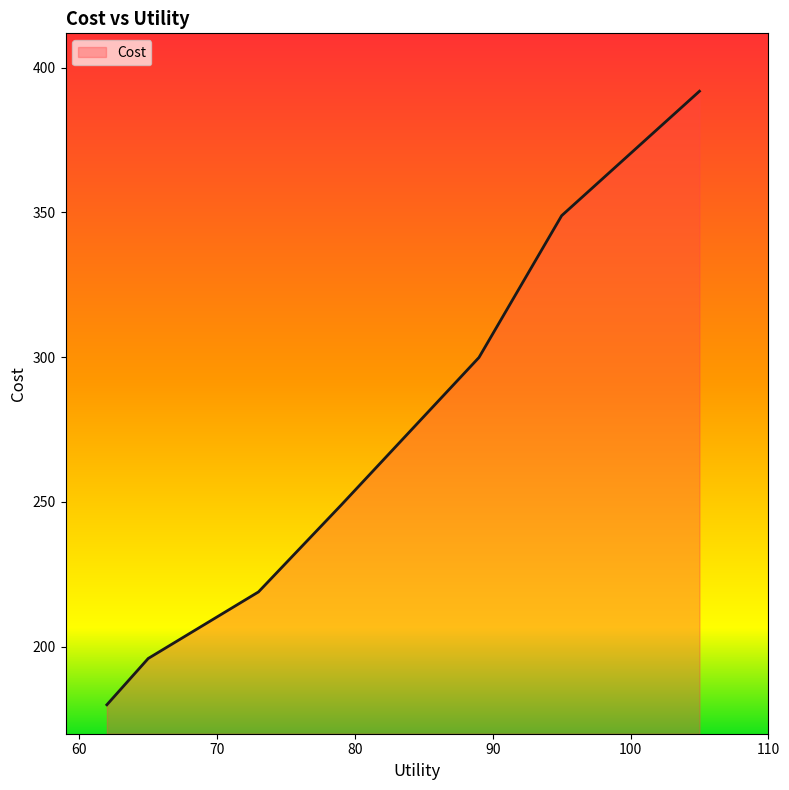

What is the smallest value displayed?

179.9